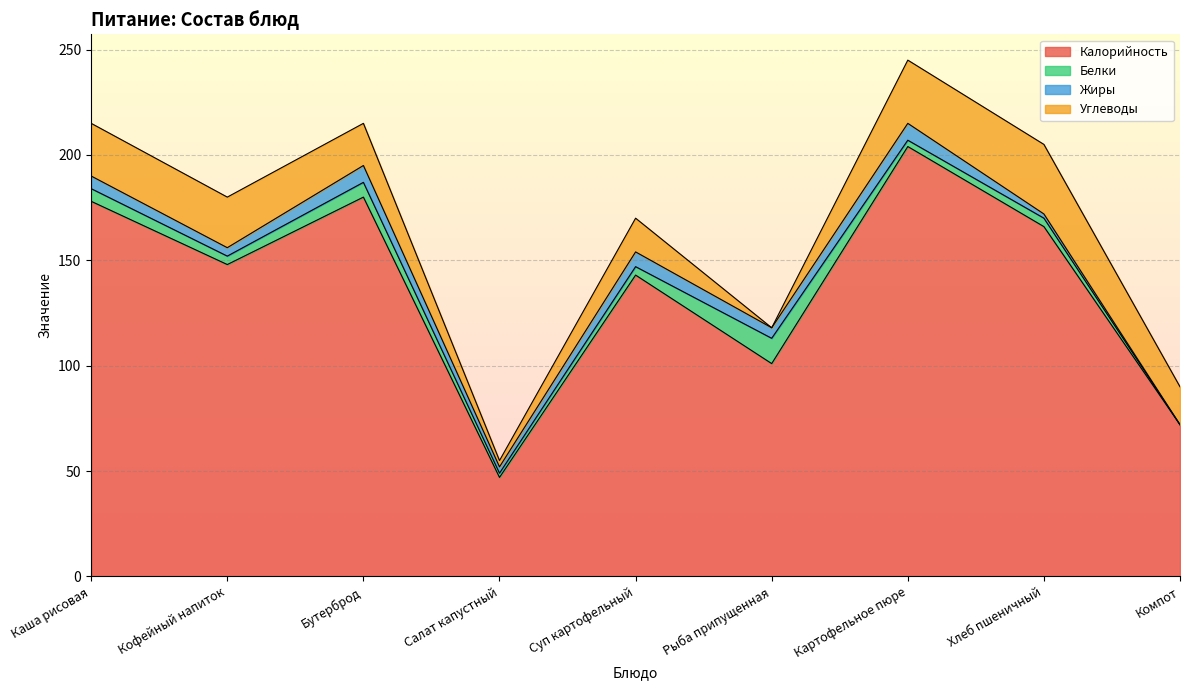

How many lines are shown in the chart?

4